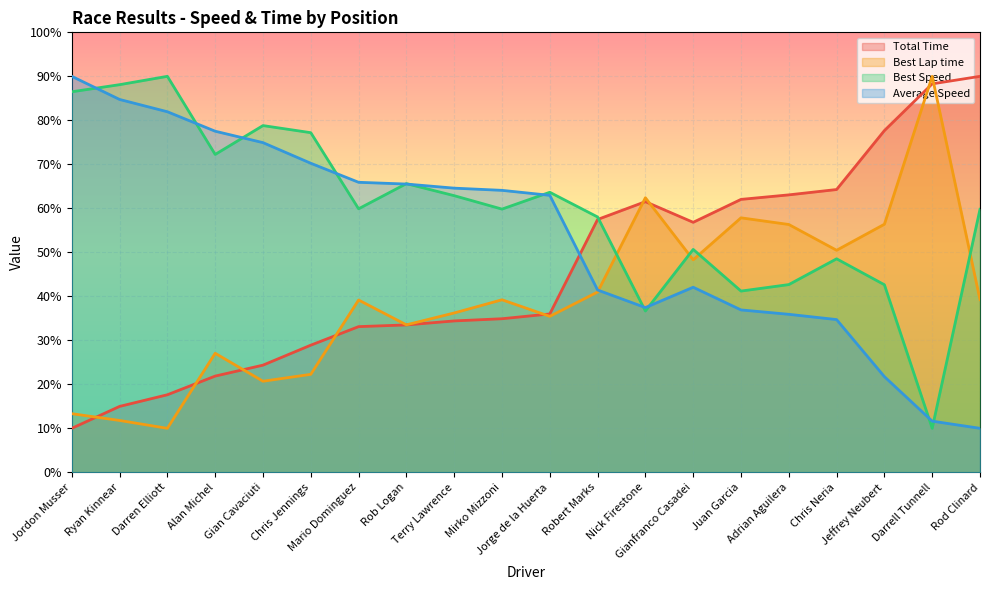

What is the label of the 5th point from the left?

Gian Cavaciuti